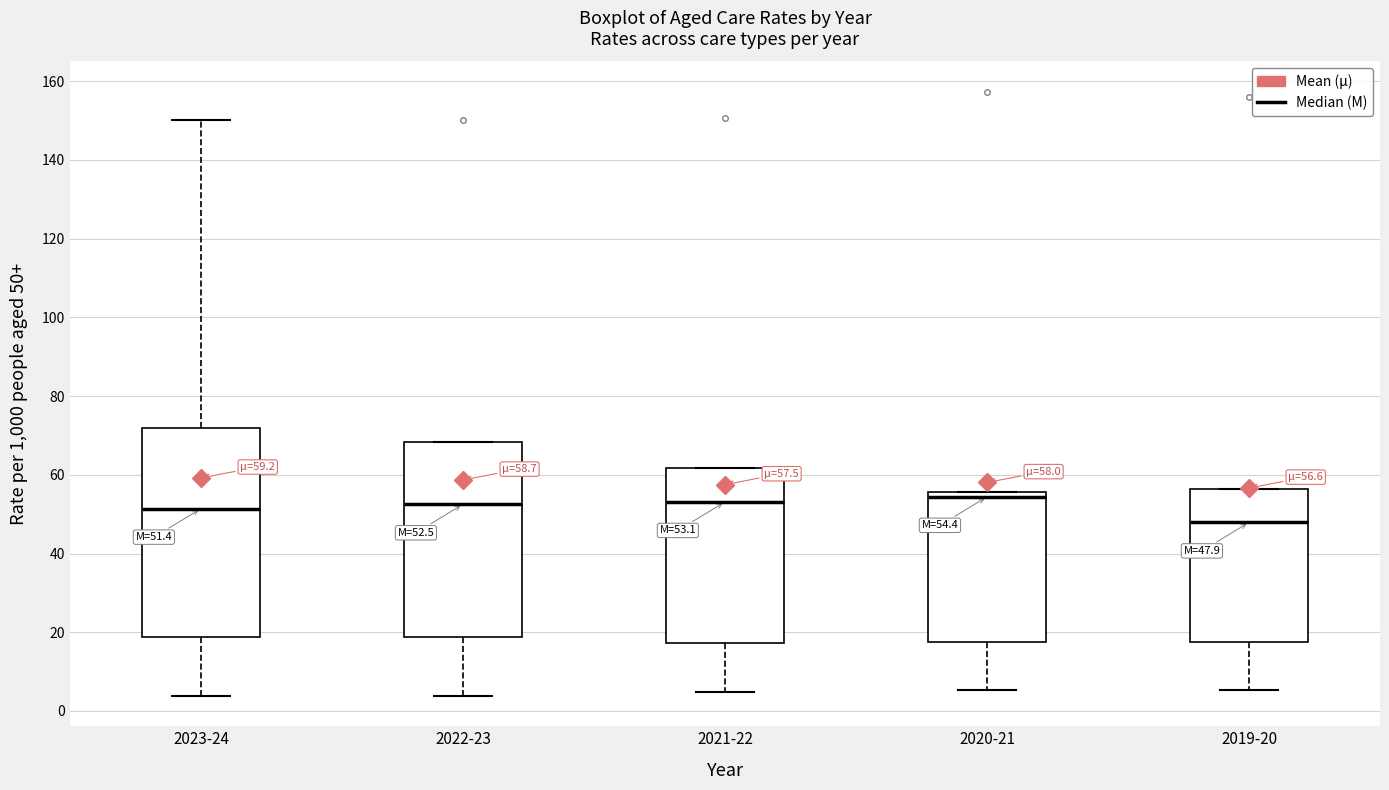

Comparing the boxes themselves (not the whiskers), which one is the tallest?

2023-24